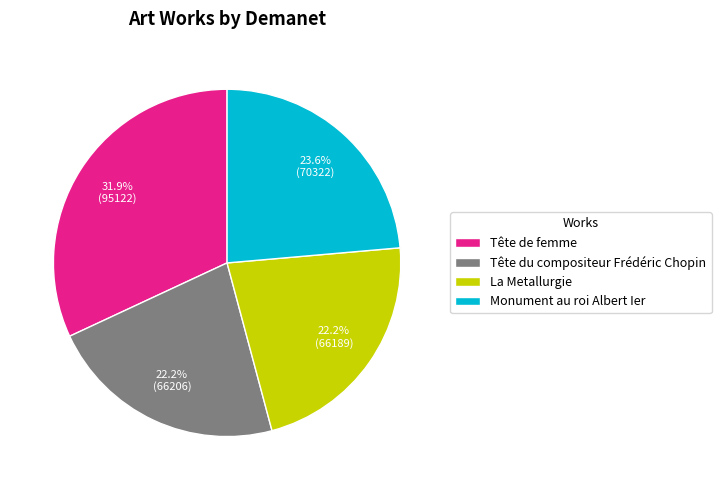

How much of the chart is everything except Tête du compositeur Frédéric Chopin?

77.8%